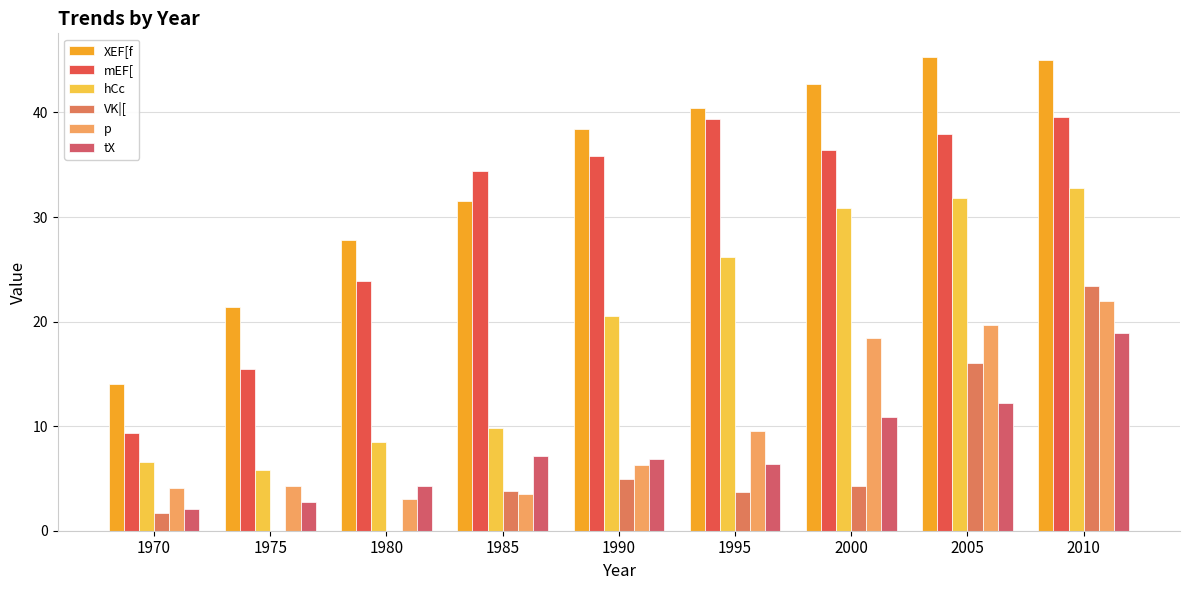

What is the difference between the XEF[f values at 1995 and 1970?

26.4